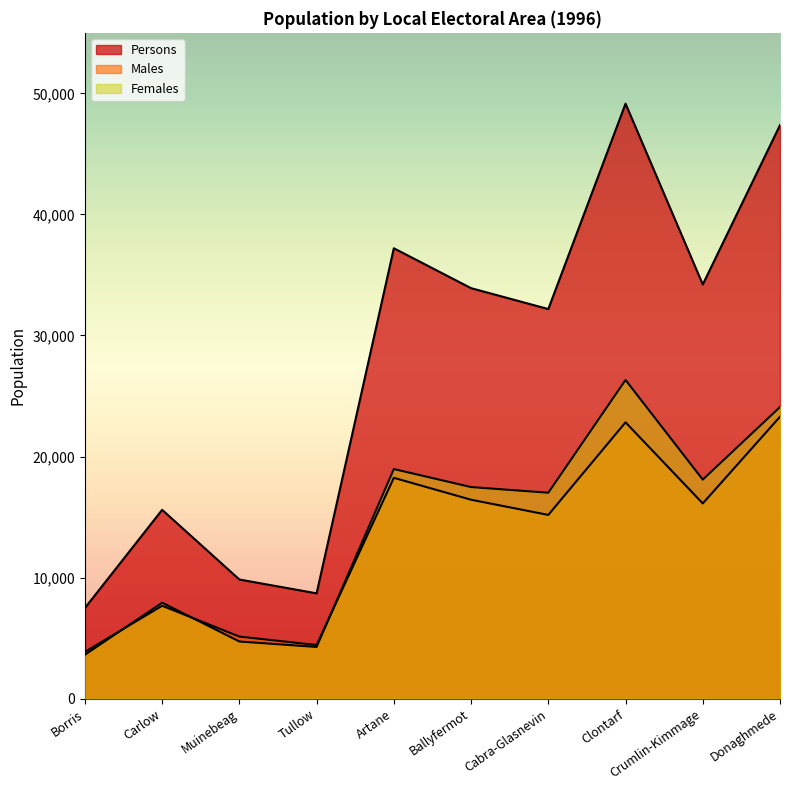

What is the lowest value of the Females series?

3623